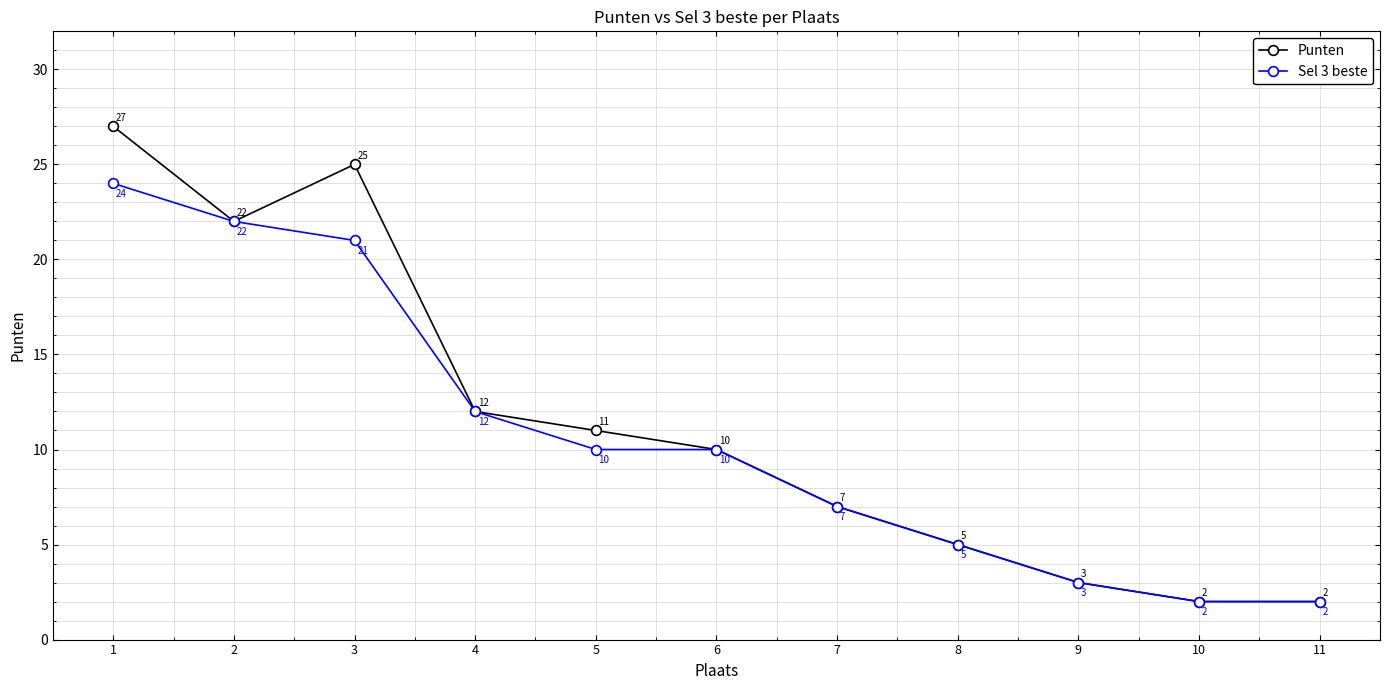

The Sel 3 beste series shows 3 at 11. True or false?

False